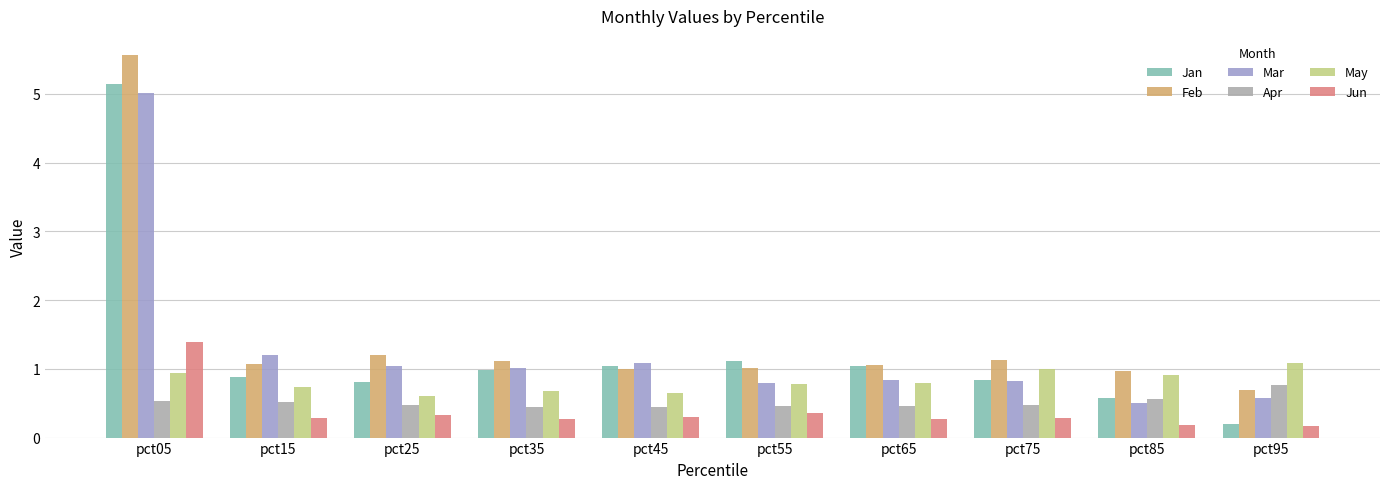

Are the bars grouped side by side (vs. stacked)?

Yes